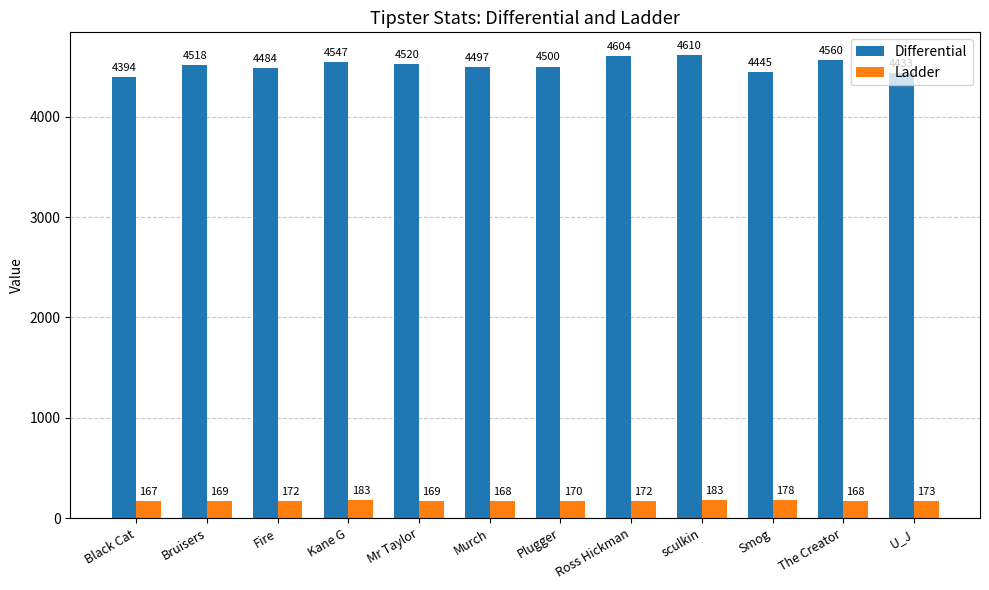

List the series in order of their overall mean, highest first.

Differential, Ladder